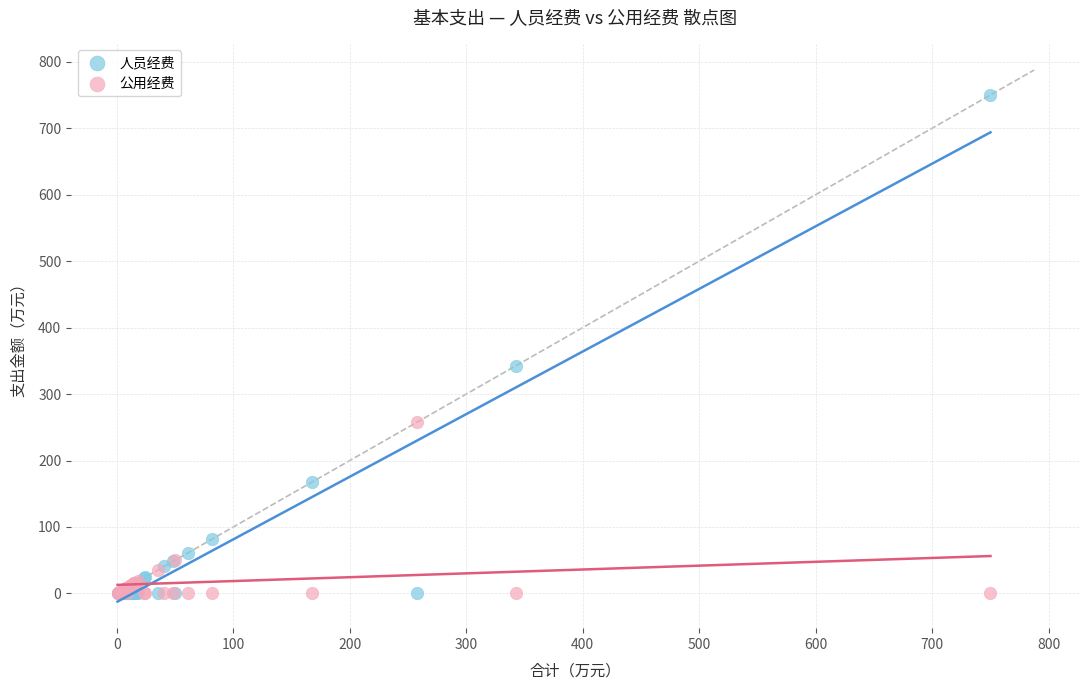

What is the X range (max minus min) for the scatter plot?

749.6